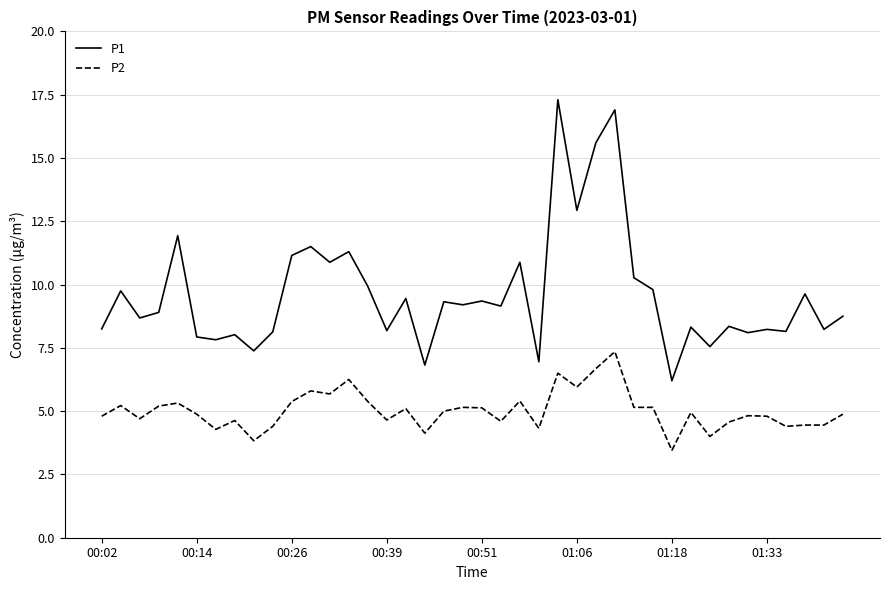

What is the sum of all P1 values?

385.2